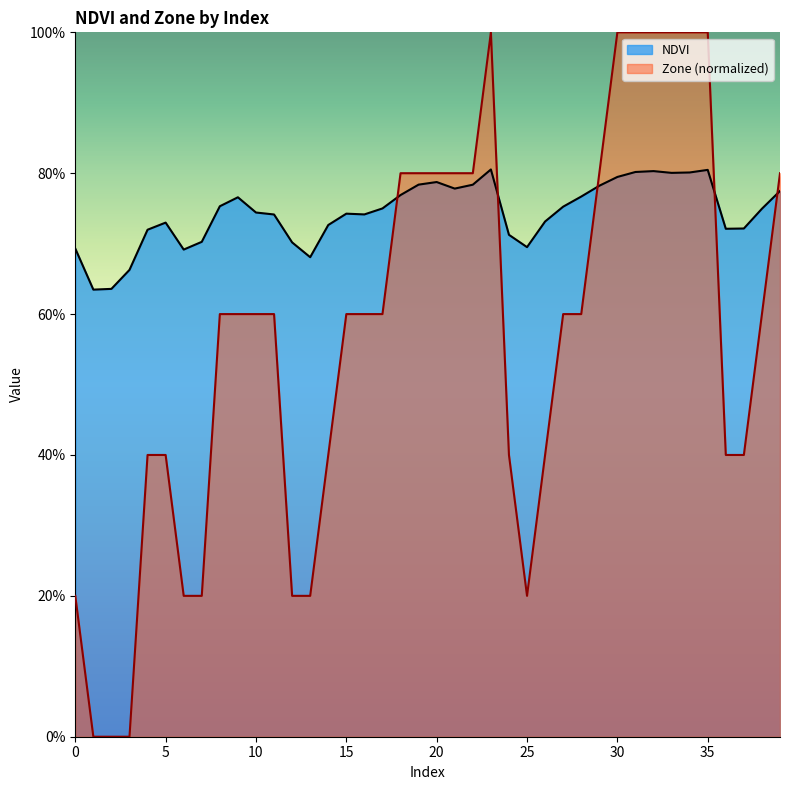

What is the total value across all series at 33?

1.8